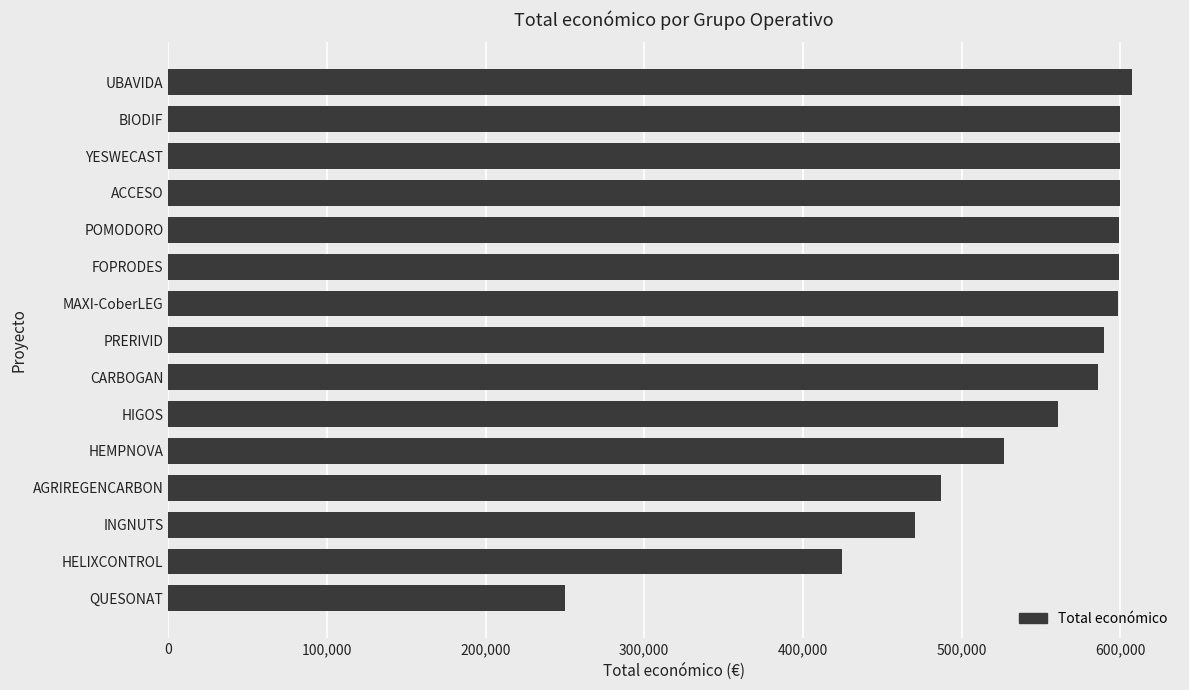

True or false: the data shows 599211 at FOPRODES.

True